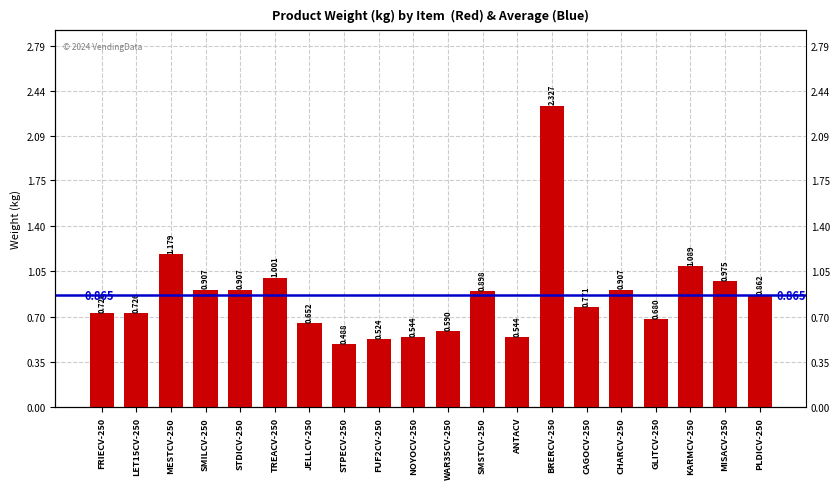

What is the difference between the maximum and second lowest values?

1.8